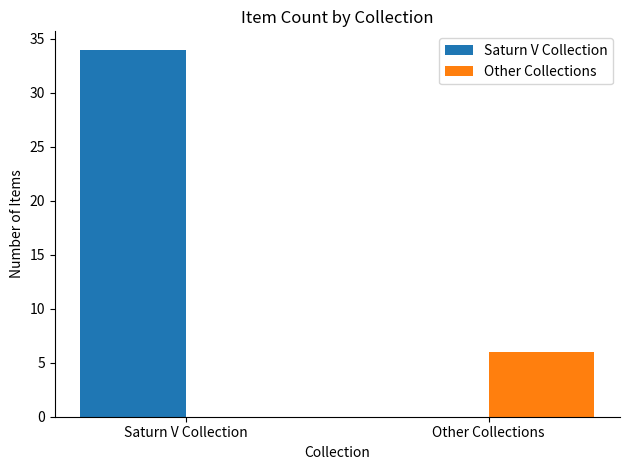

The value of Other Collections at Other Collections is 6. True or false?

True